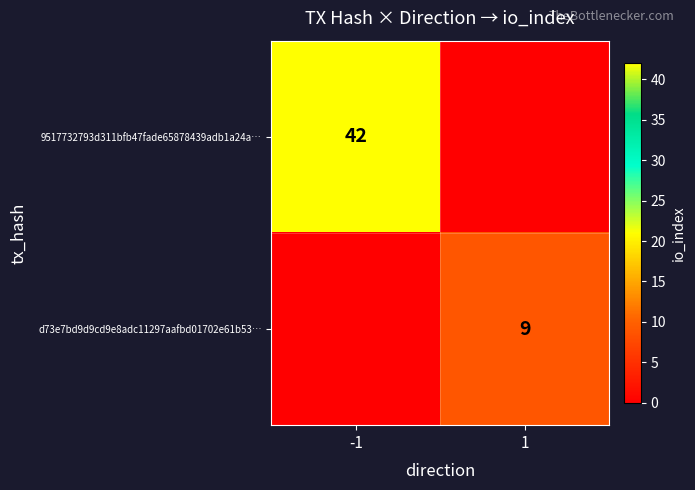

At how many categories does at least one series exceed 18?

1